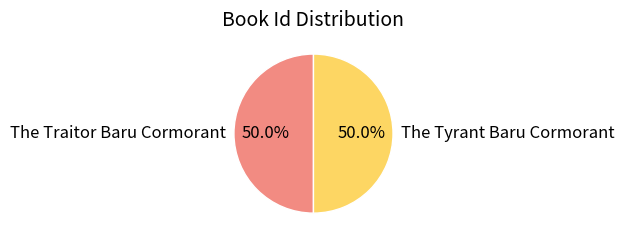

What percentage is the The Traitor Baru Cormorant slice, to the nearest percent?

50%